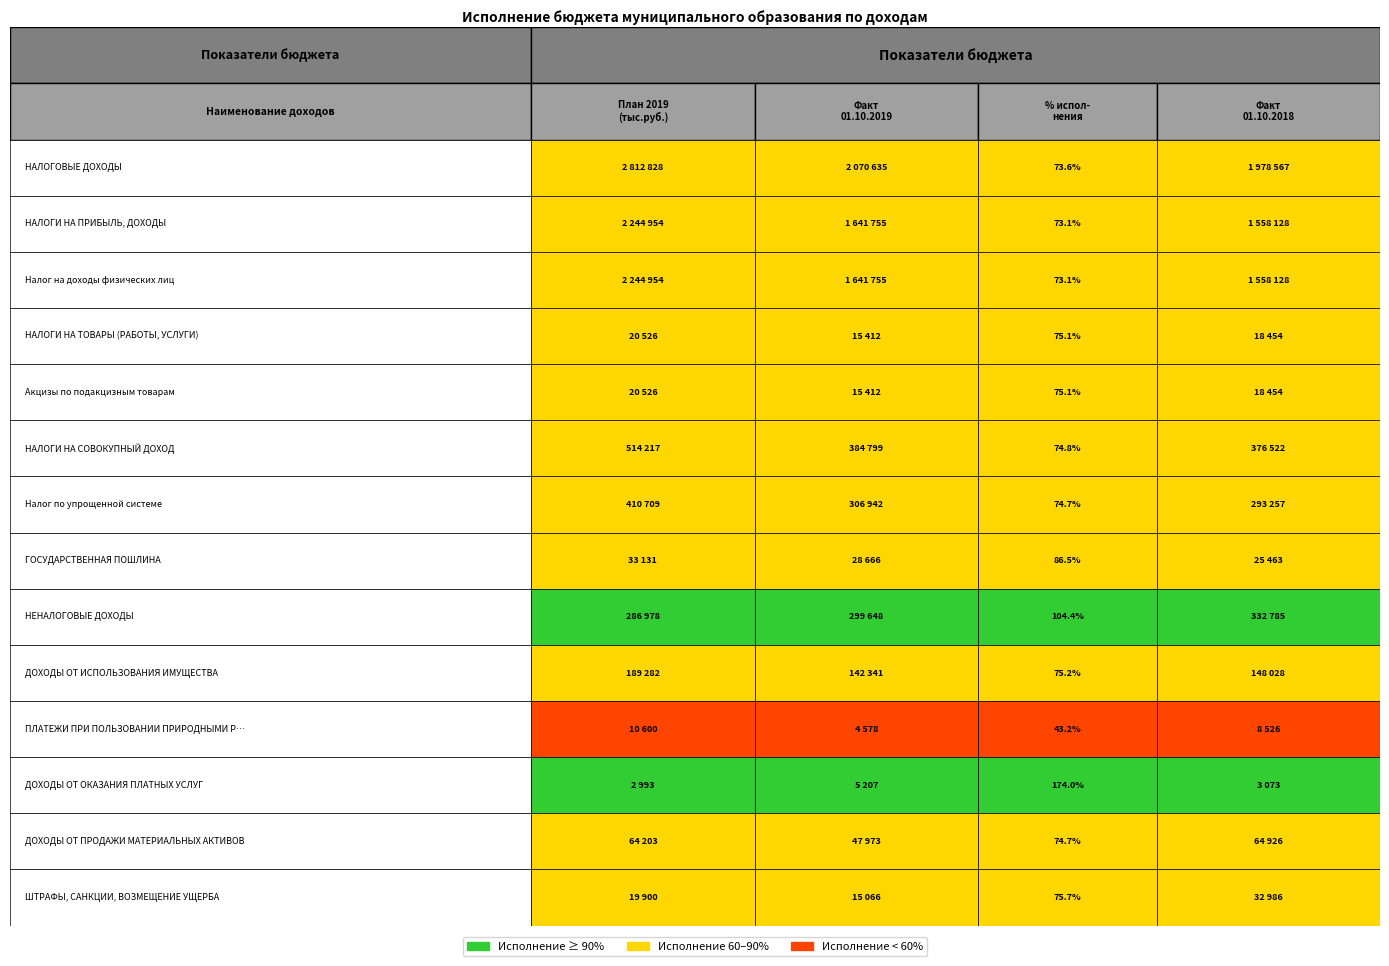

At 2, list the series in order from largest to smallest.

ДОХОДЫ ОТ ОКАЗАНИЯ ПЛАТНЫХ УСЛУГ, НЕНАЛОГОВЫЕ ДОХОДЫ, ГОСУДАРСТВЕННАЯ ПОШЛИНА, ШТРАФЫ, САНКЦИИ, ВОЗМЕЩЕНИЕ УЩЕРБА, ДОХОДЫ ОТ ИСПОЛЬЗОВАНИЯ ИМУЩЕСТВА, НАЛОГИ НА ТОВАРЫ (РАБОТЫ, УСЛУГИ), Акцизы по подакцизным товарам, НАЛОГИ НА СОВОКУПНЫЙ ДОХОД, Налог по упрощенной системе, ДОХОДЫ ОТ ПРОДАЖИ МАТЕРИАЛЬНЫХ АКТИВОВ, НАЛОГОВЫЕ ДОХОДЫ, НАЛОГИ НА ПРИБЫЛЬ, ДОХОДЫ, Налог на доходы физических лиц, ПЛАТЕЖИ ПРИ ПОЛЬЗОВАНИИ ПРИРОДНЫМИ РЕСУРСАМИ